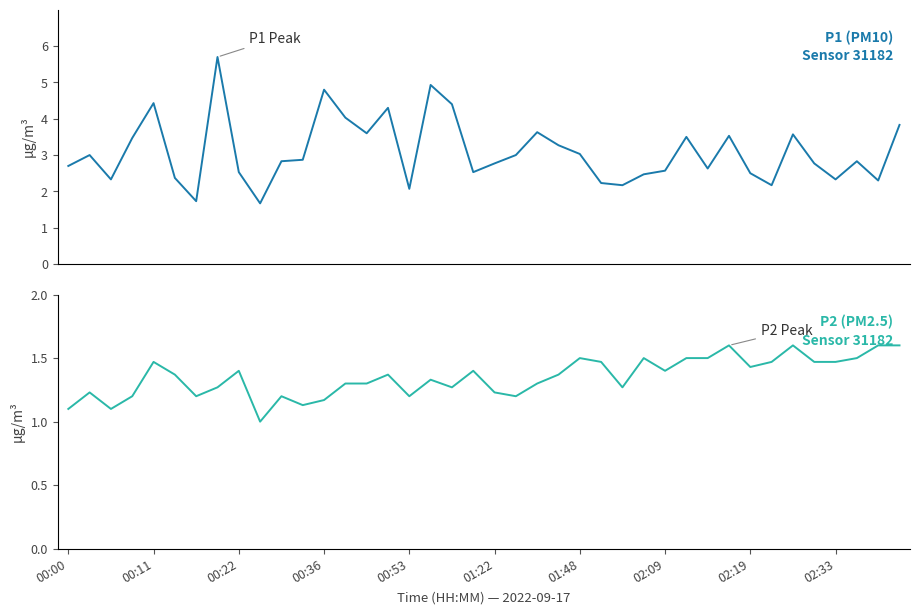

True or false: P2 and P1 intersect in this chart.

False